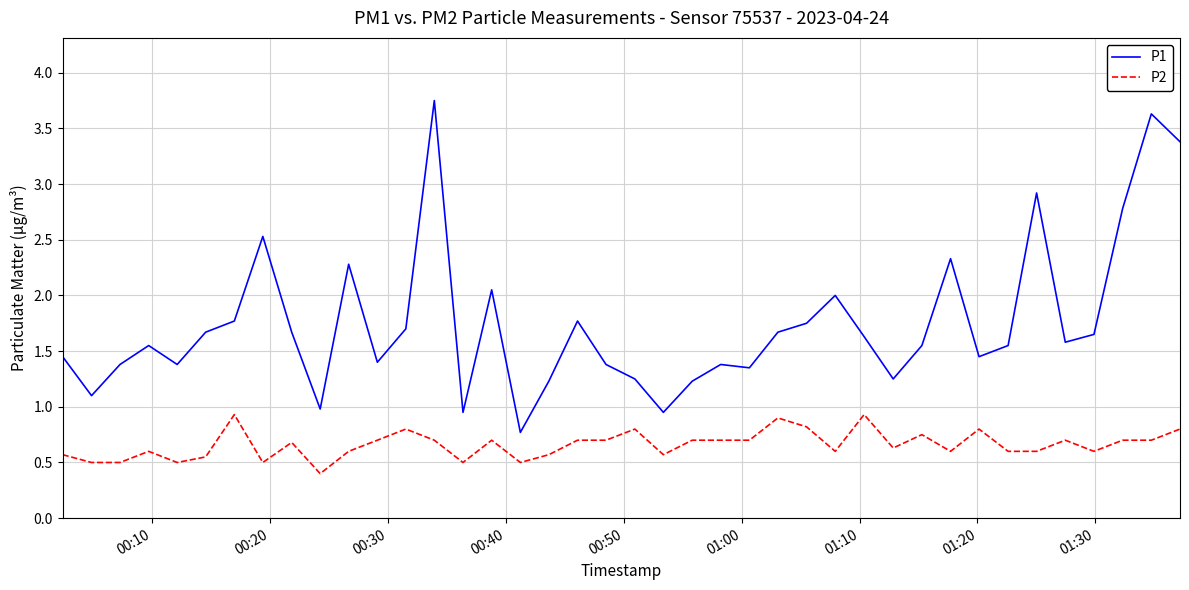

What is the minimum value shown in the chart?

0.4